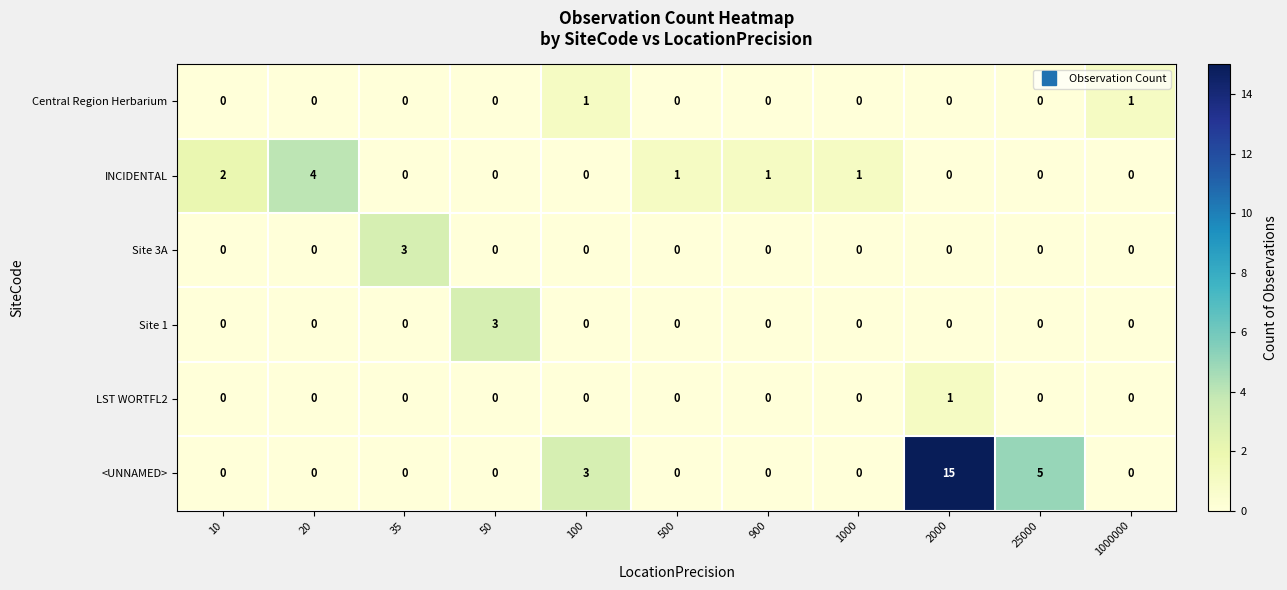

Which label corresponds to the largest value in the chart?

2000